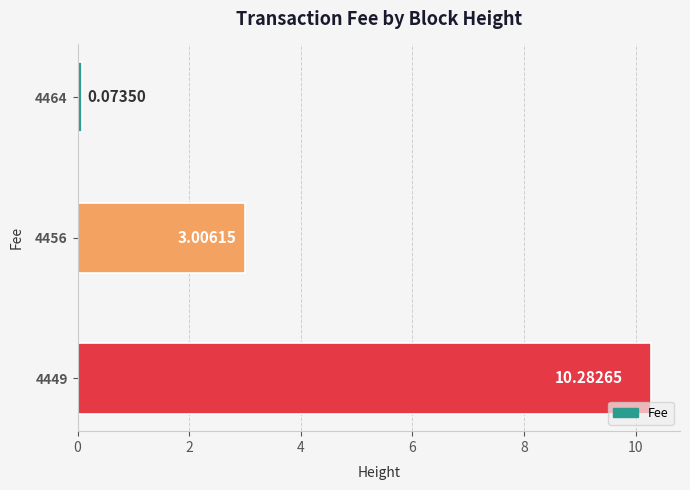

Which has a higher value, 4456 or 4449?

4449